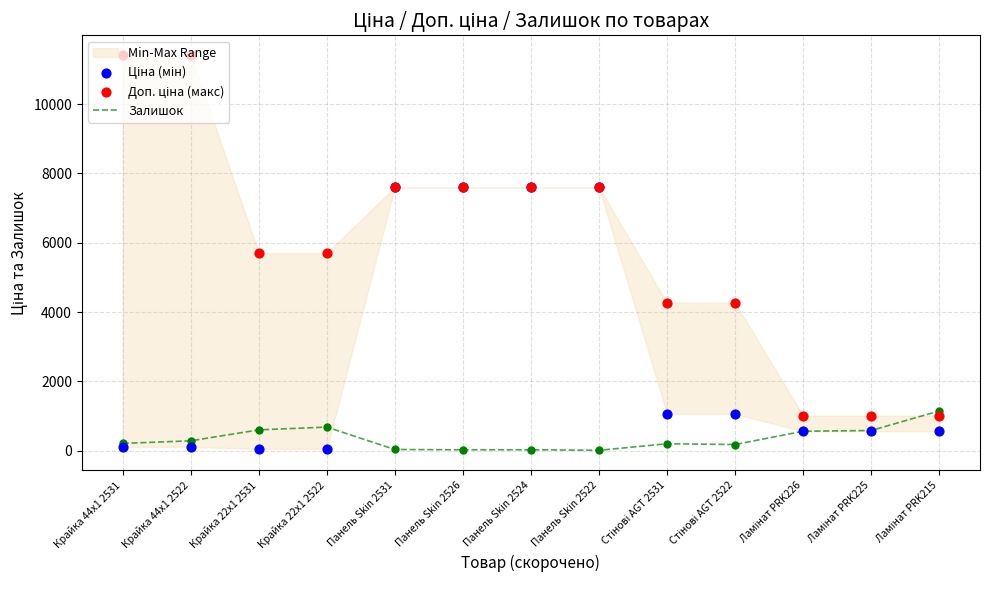

Which series contains the highest Y value?

Доп. ціна (макс)